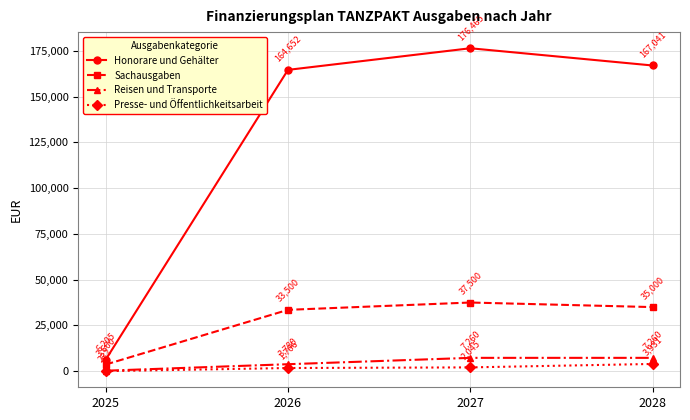

What is the total value across all series at 2027?

223270.0